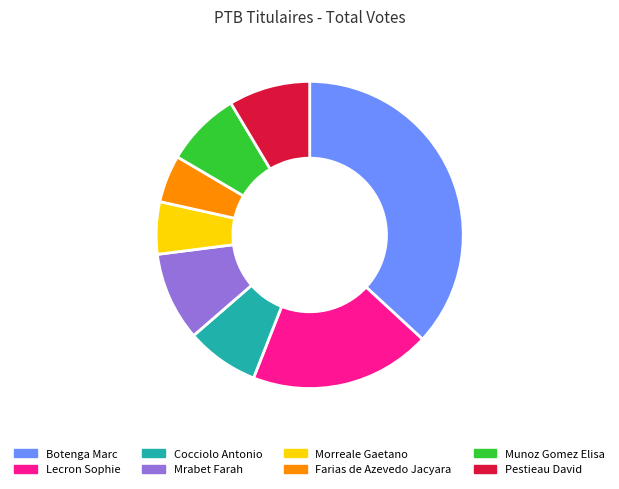

How many slices are in this pie chart?

8